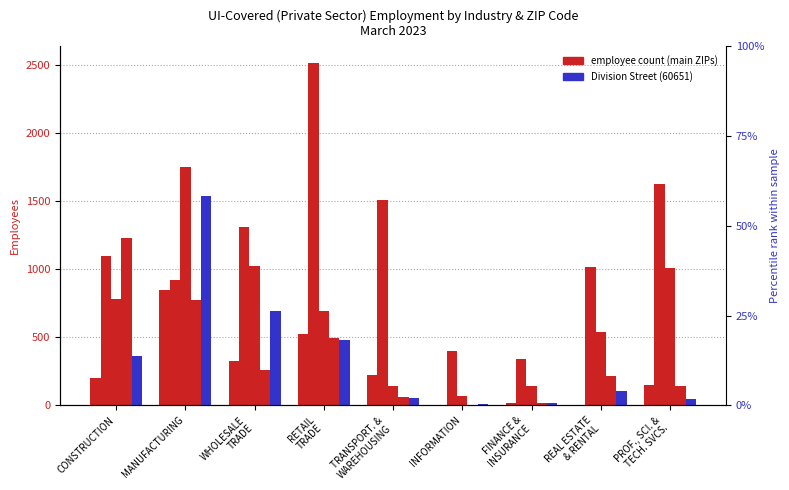

True or false: WICKER PARK (60622) has a value of 1631 at PROF., SCI. &
TECH. SVCS..

True